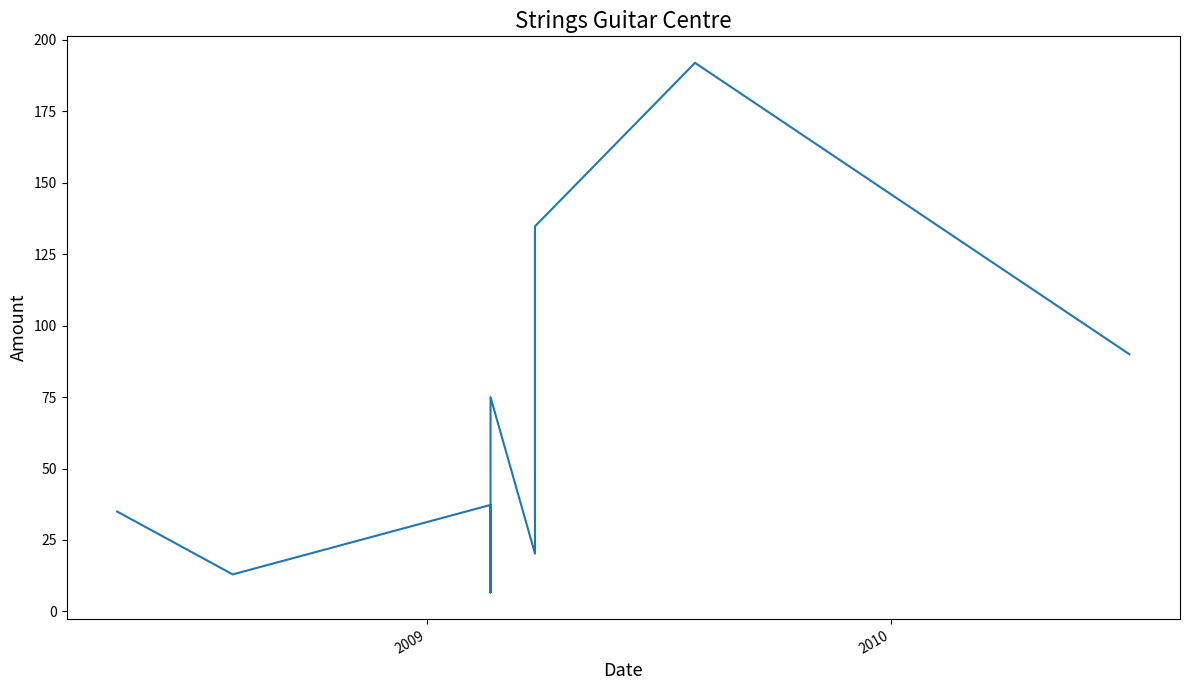

Reading left to right, extract all data points from this chart.

35.0	12.9	37.3	6.6	75.0	20.2	134.8	192.0	90.0